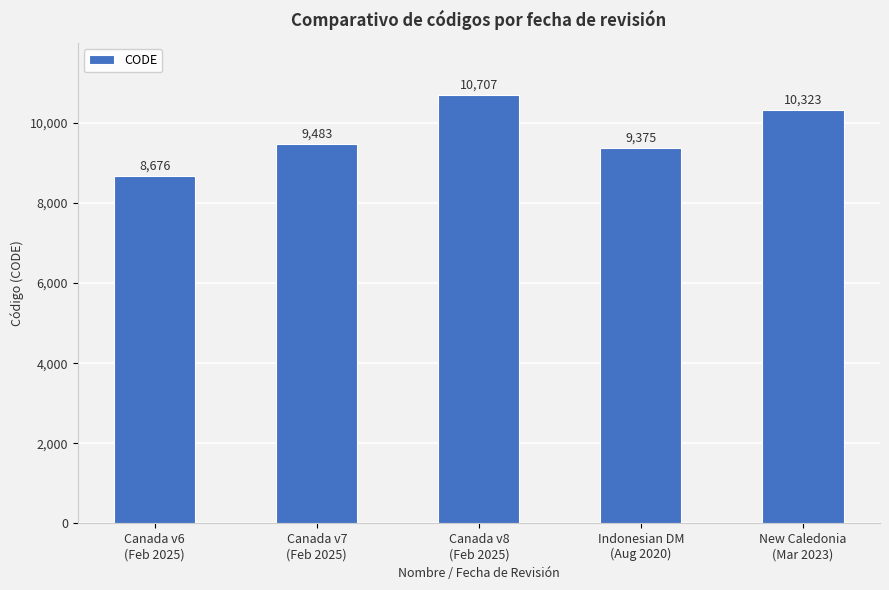

List the labels in order of value, largest first.

Canada v8
(Feb 2025), New Caledonia
(Mar 2023), Canada v7
(Feb 2025), Indonesian DM
(Aug 2020), Canada v6
(Feb 2025)